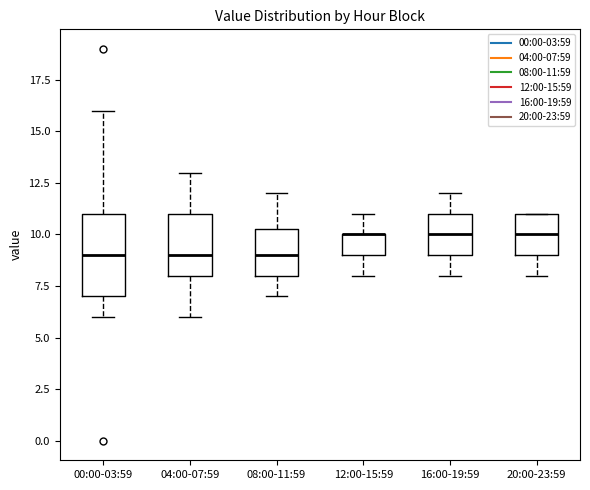

Where is the upper edge of the box for 00:00-03:59 on the y-axis? The values are not printed on the chart, so give them approximately, as read against the axis.

11.0